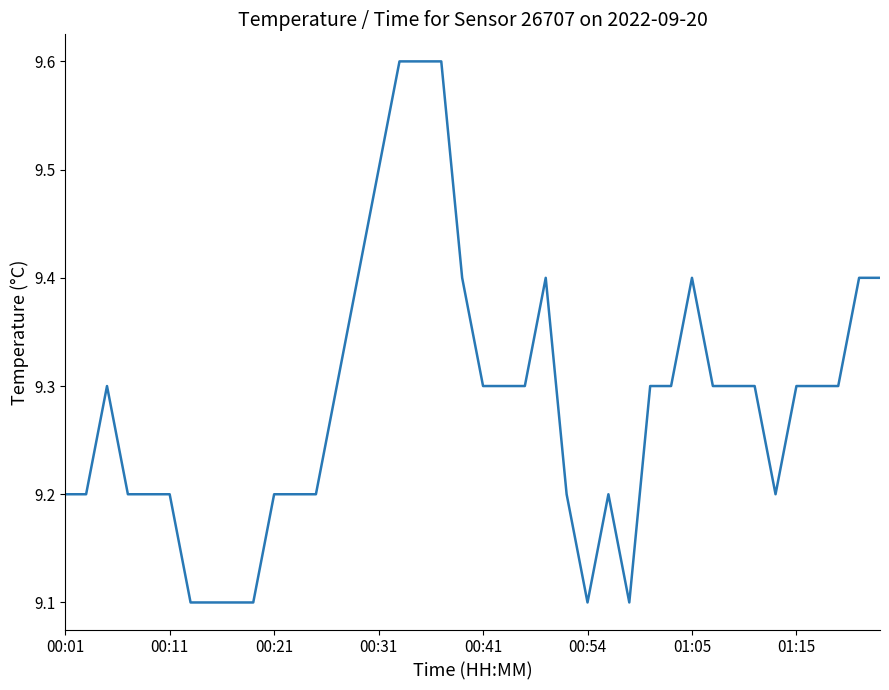

What is the difference between the maximum and minimum values?

0.5